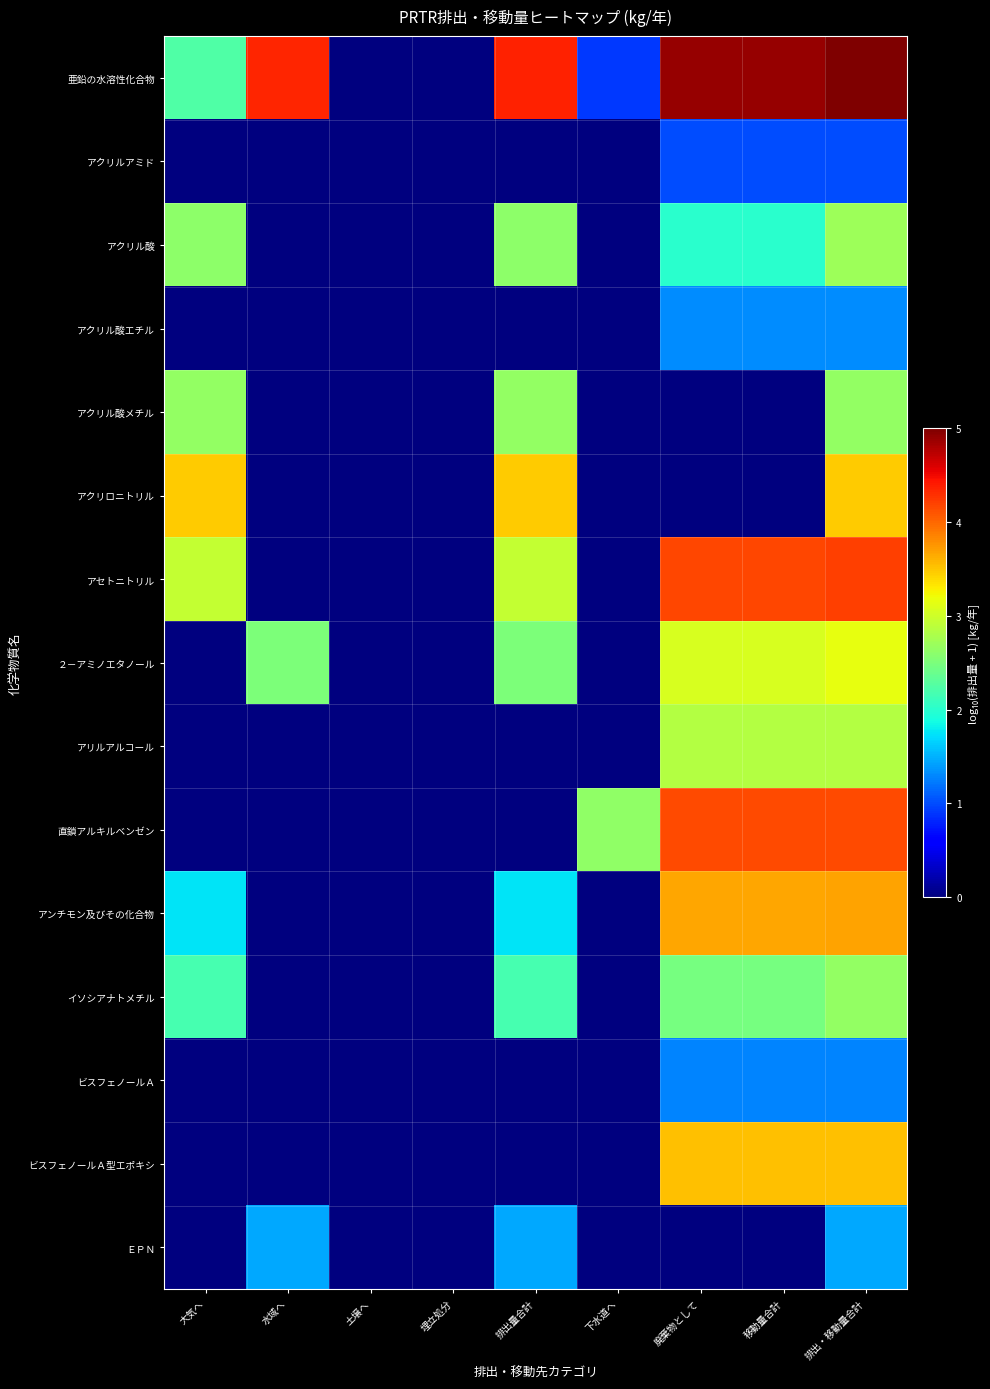

Count the number of data series in this chart.

15